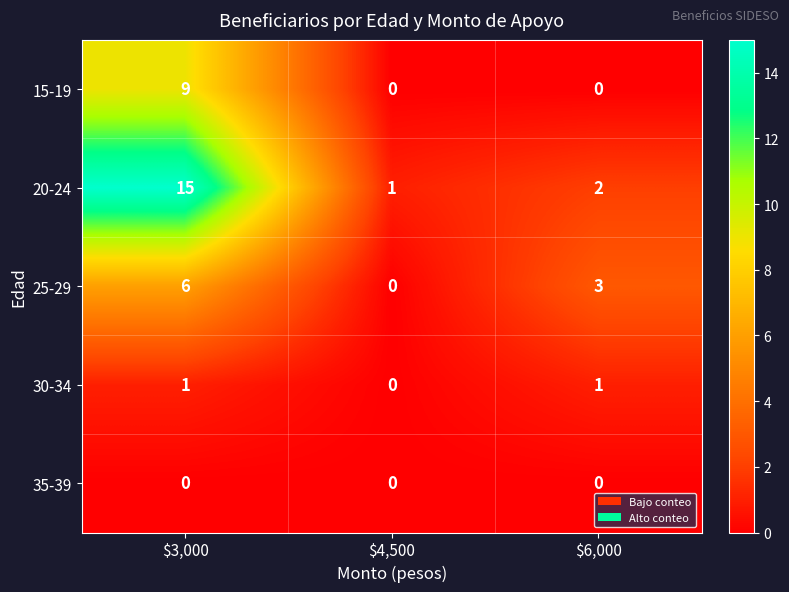

What is the sum of all 15-19 values?

9